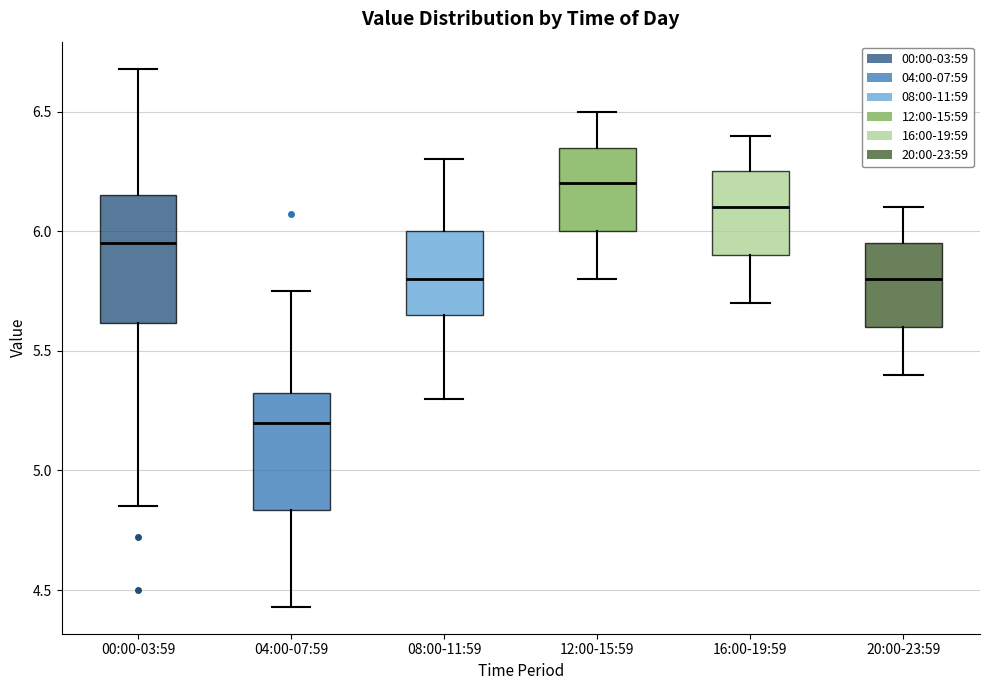

Reading left to right, read every box against the y-axis: the position of its median line, the range the box covers, and the ends of its whiskers. The values are not printed on the chart, so give them approximately, as read against the axis.

00:00-03:59: median 5.95, box 5.60 to 6.15, whiskers 4.85 to 6.70
04:00-07:59: median 5.20, box 4.85 to 5.35, whiskers 4.45 to 5.75
08:00-11:59: median 5.80, box 5.65 to 6.00, whiskers 5.30 to 6.30
12:00-15:59: median 6.20, box 6.00 to 6.35, whiskers 5.80 to 6.50
16:00-19:59: median 6.10, box 5.90 to 6.25, whiskers 5.70 to 6.40
20:00-23:59: median 5.80, box 5.60 to 5.95, whiskers 5.40 to 6.10